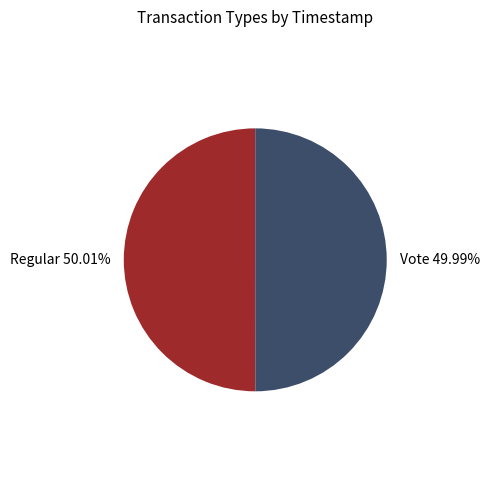

Does any single category account for the majority?

Yes